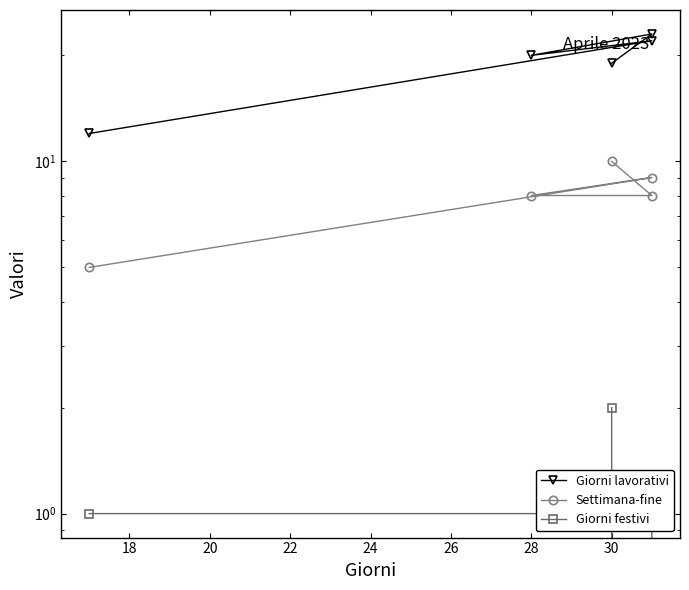

How many values in the Giorni lavorativi series are below 20?

2